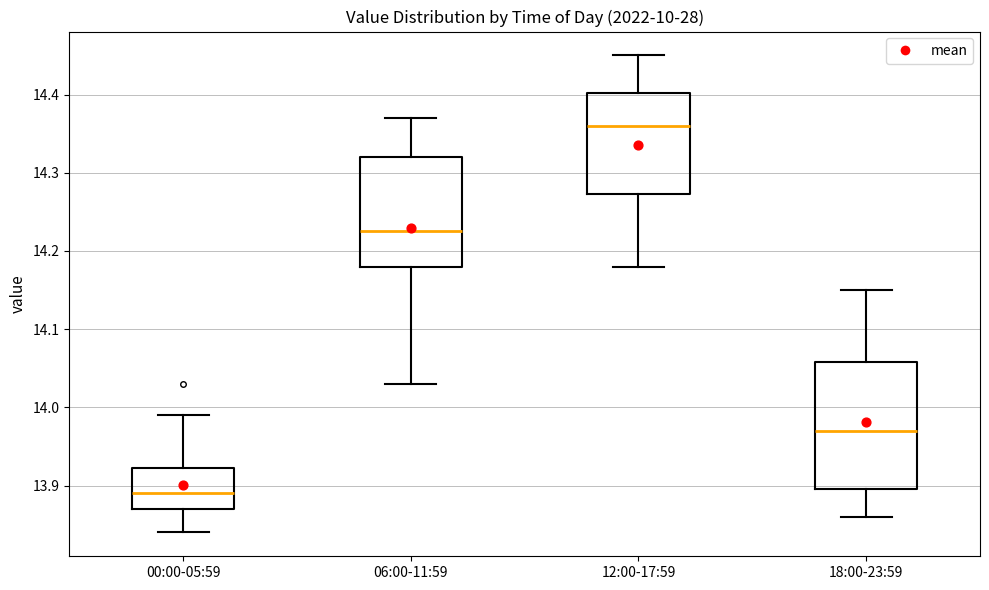

Which box has the lowest median line?

00:00-05:59